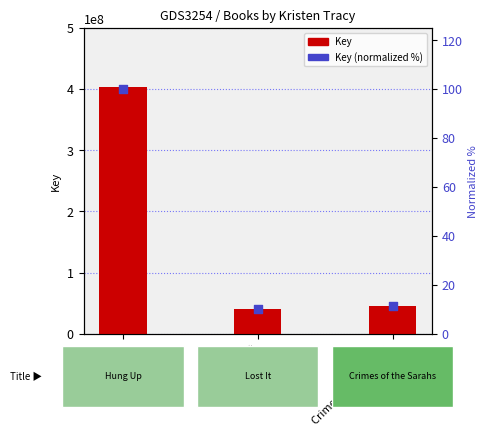

At which category is the sum across all series the highest?

Hung Up